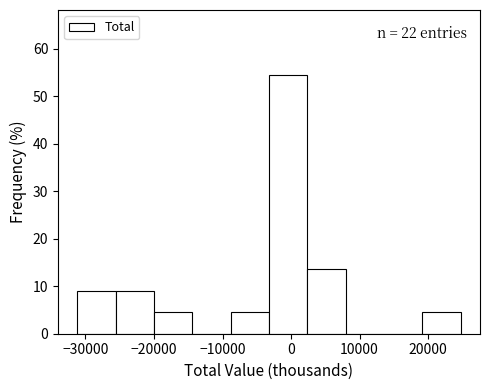

Which range on the x-axis has the tallest bar?

-3000 to 2000